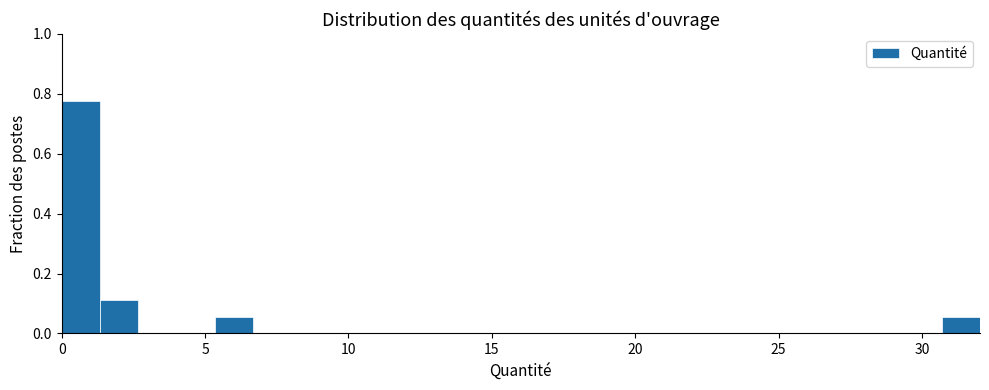

Around what value on the x-axis is the tallest bar? Give the approximate position of its centre, as read against the axis.

0.5